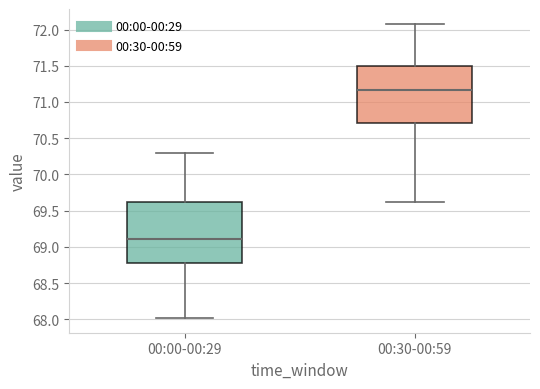

Where is the lower edge of the box for 00:30-00:59 on the y-axis? The values are not printed on the chart, so give them approximately, as read against the axis.

70.70